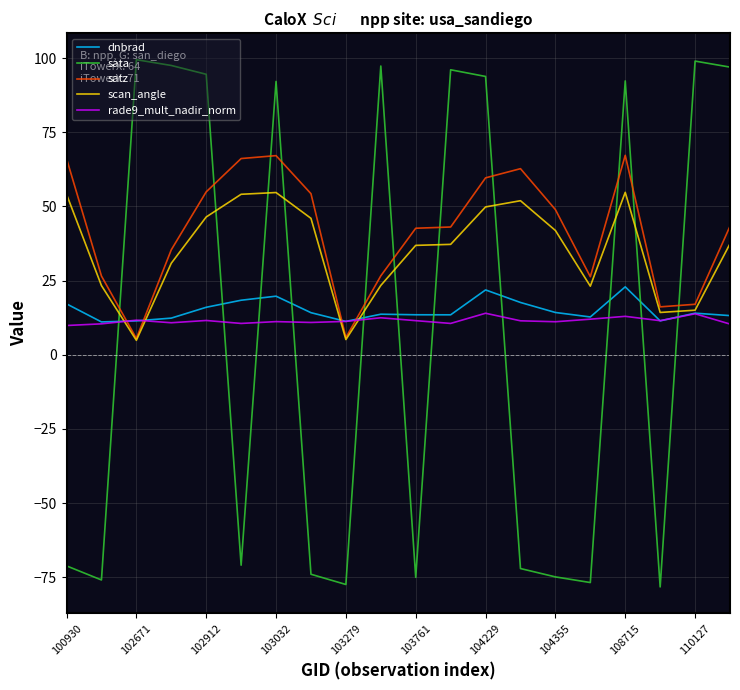

Is the value of scan_angle at 103032 greater than the value of dnbrad at 110127?

Yes